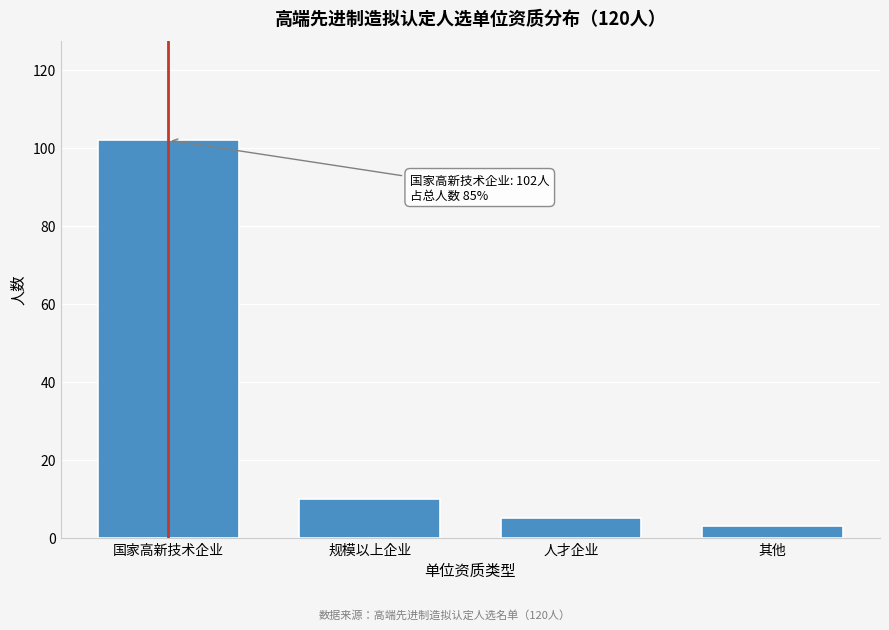

Reading left to right, what are all the values shown in this chart?

102	10	5	3